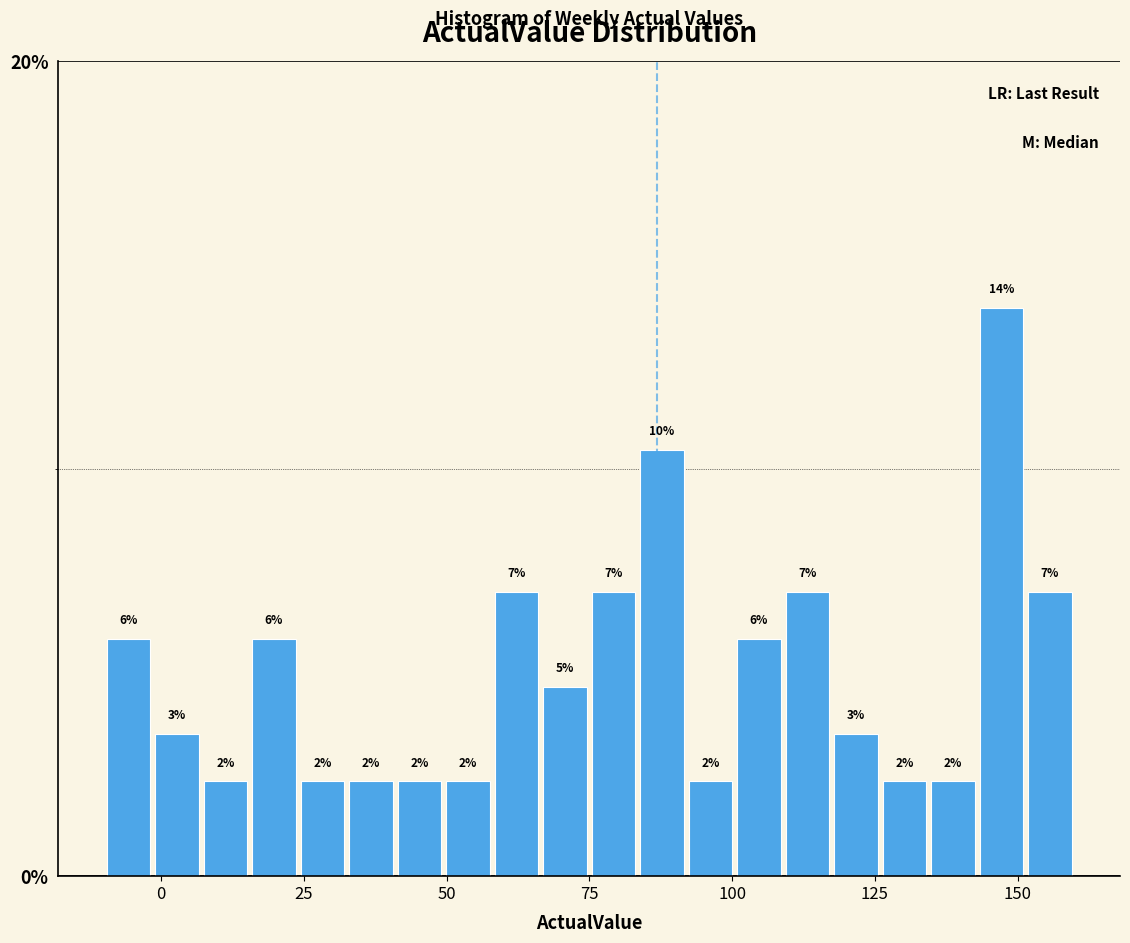

Around what value on the x-axis is the tallest bar? Give the approximate position of its centre, as read against the axis.

145